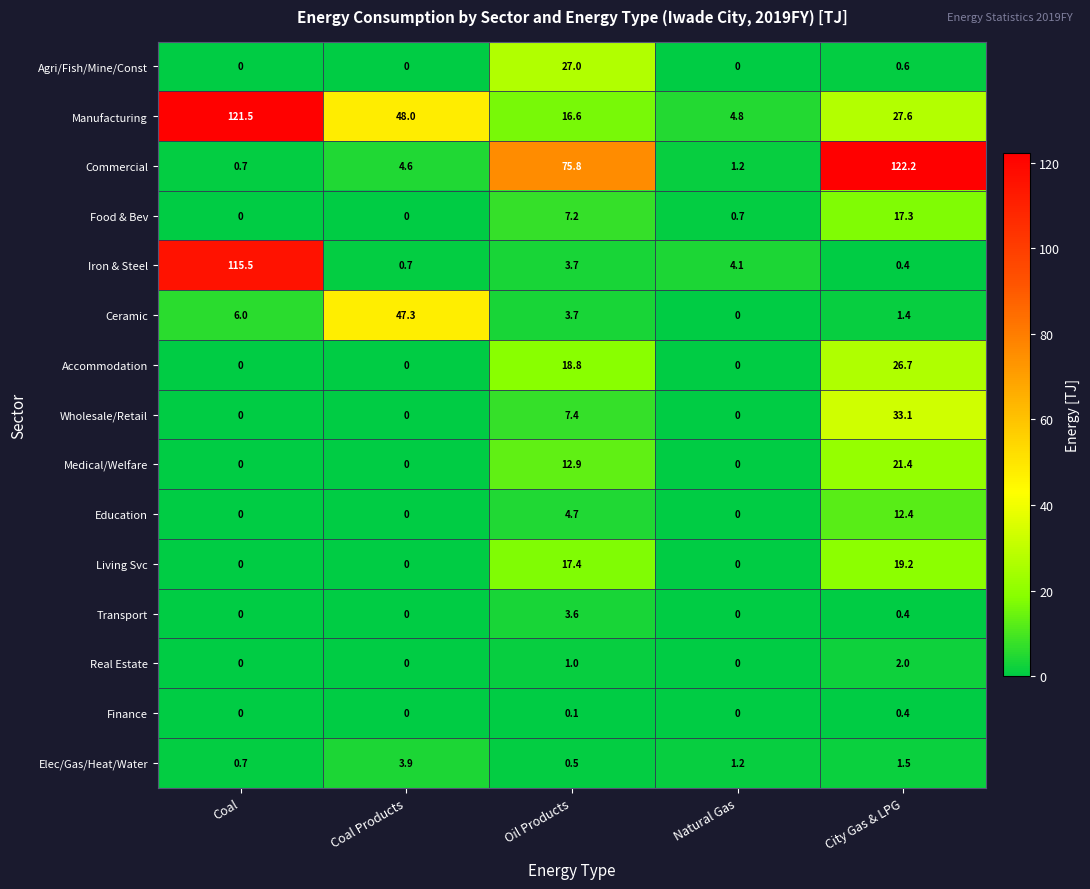

Rank the series by their maximum value, from highest to lowest.

Commercial, Manufacturing, Iron & Steel, Ceramic, Wholesale/Retail, Agri/Fish/Mine/Const, Accommodation, Medical/Welfare, Living Svc, Food & Bev, Education, Elec/Gas/Heat/Water, Transport, Real Estate, Finance